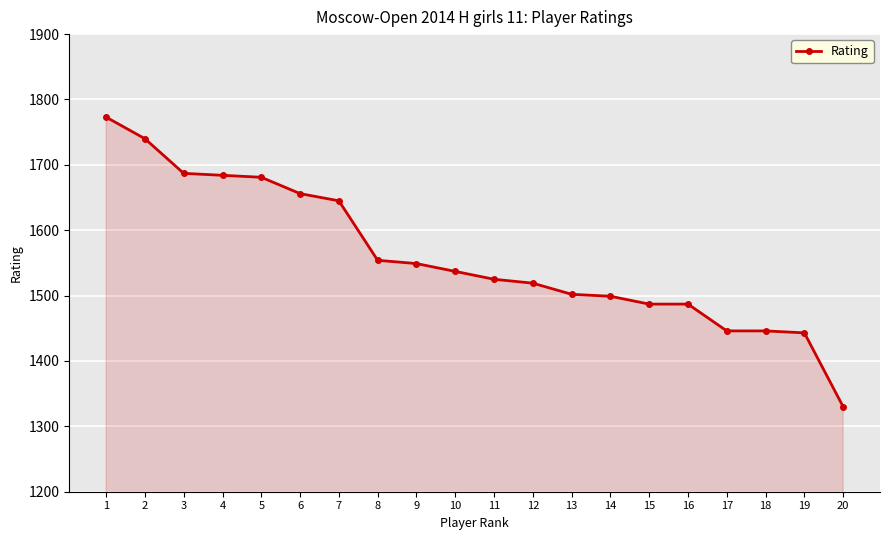

Approximately how many times larger is the value at 15 compared to 20?

1.1